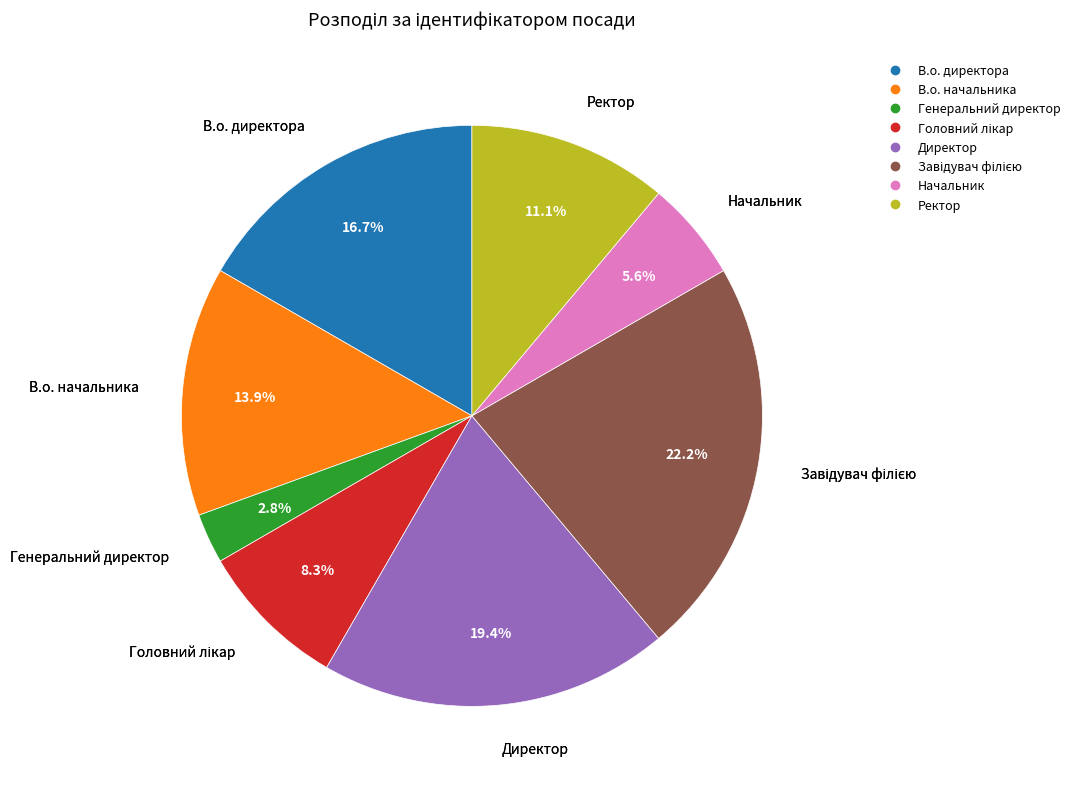

Which category has the smallest portion of the pie?

Генеральний директор